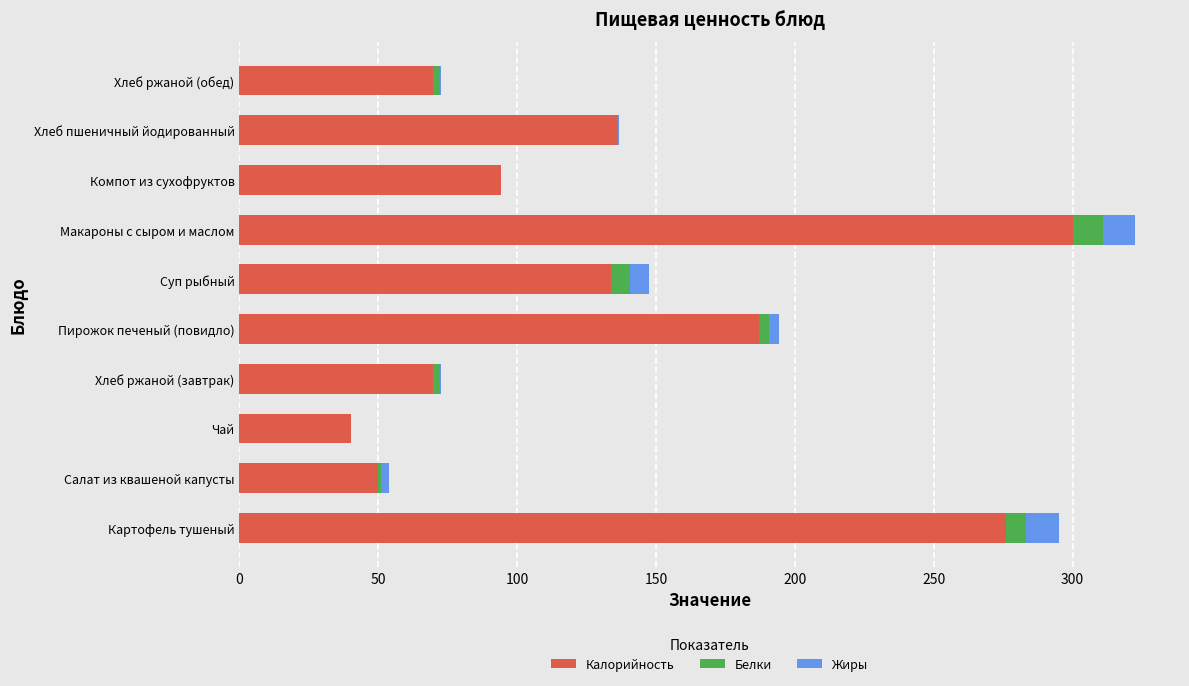

Is it true that Калорийность equals 470.7 at Макароны с сыром и маслом?

False